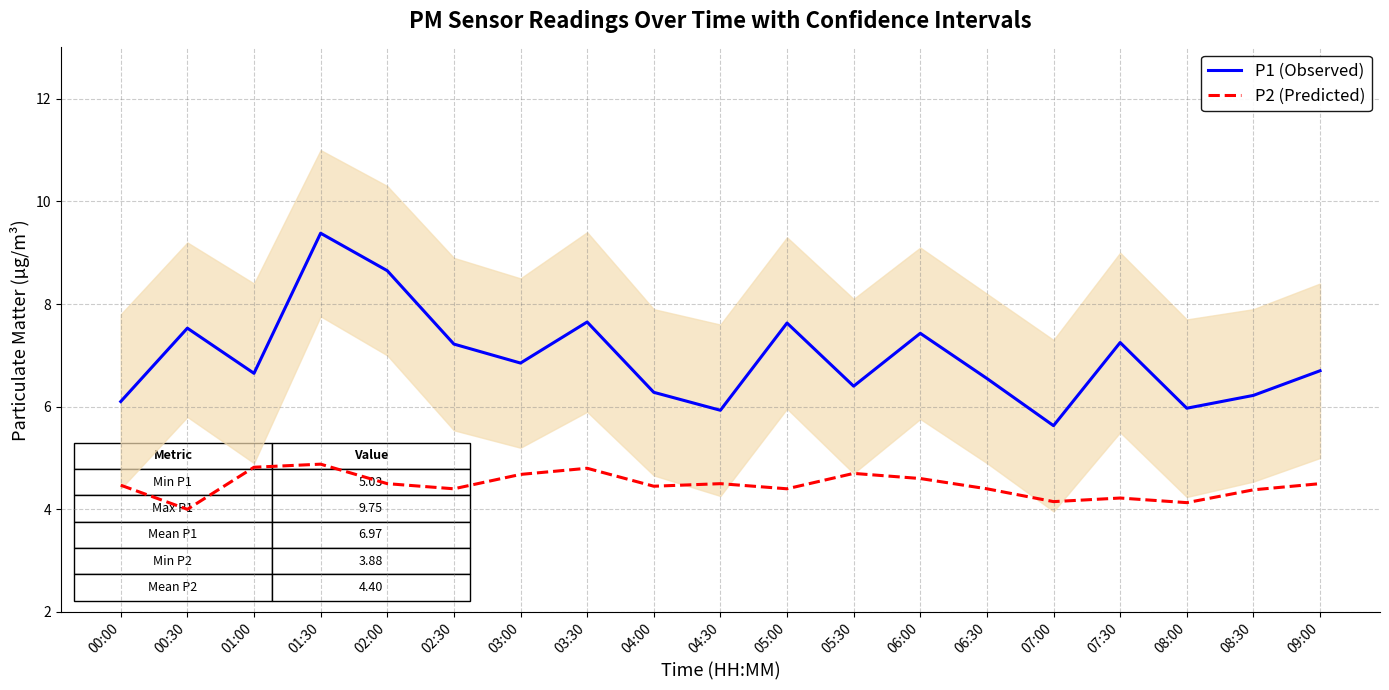

True or false: P1 (Observed) and P2 (Predicted) cross at least once.

False